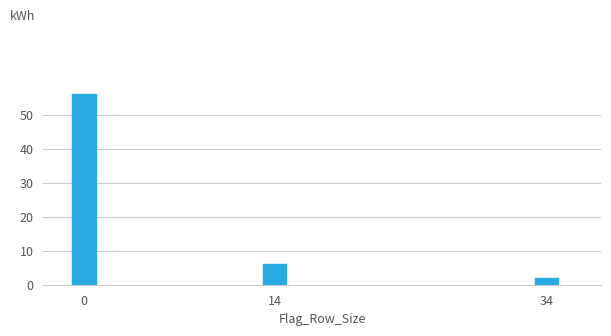

Reading left to right, transcribe all the data shown in this chart.

56	6	2